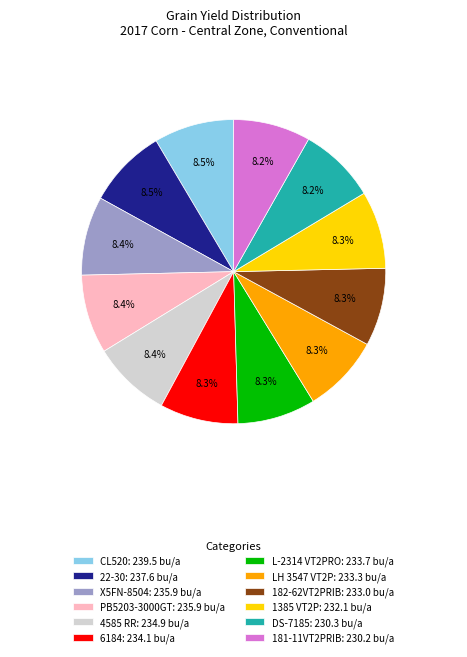

Approximately how many times larger is the value at 6184: 234.1 bu/a compared to 22-30: 237.6 bu/a?

1.0